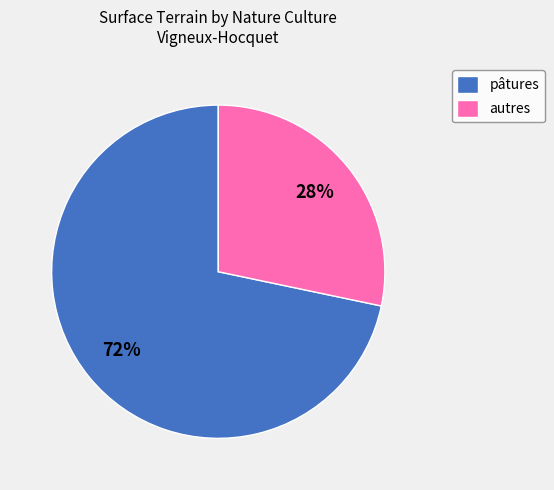

To the nearest percent, what portion does pâtures represent?

72%